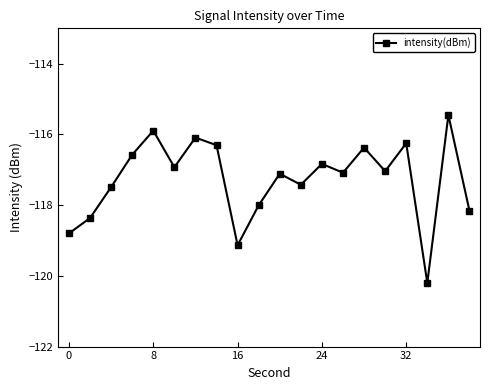

What is the difference between the second highest and minimum values?

4.3